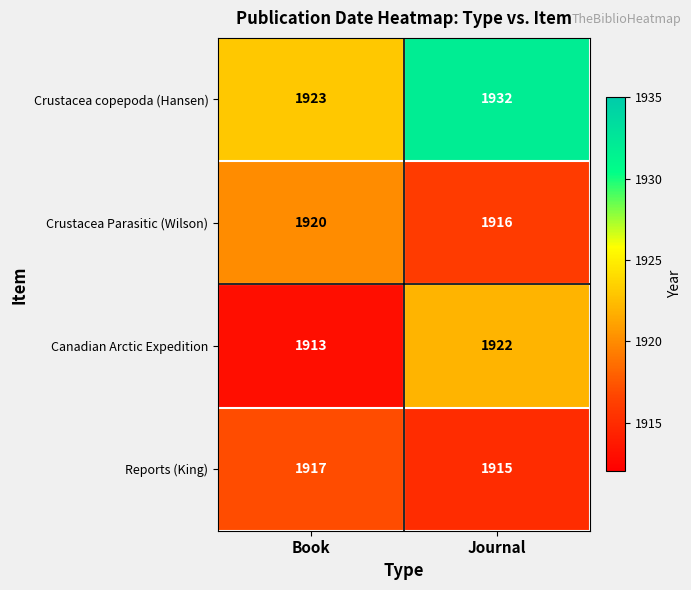

Which series has the largest total across all categories?

Crustacea copepoda (Hansen)